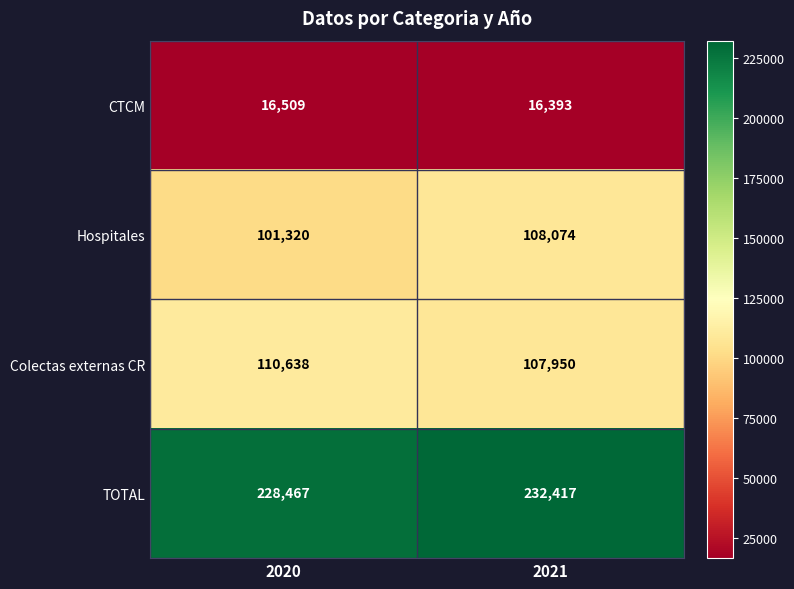

How many data points in TOTAL are less than 232417?

1